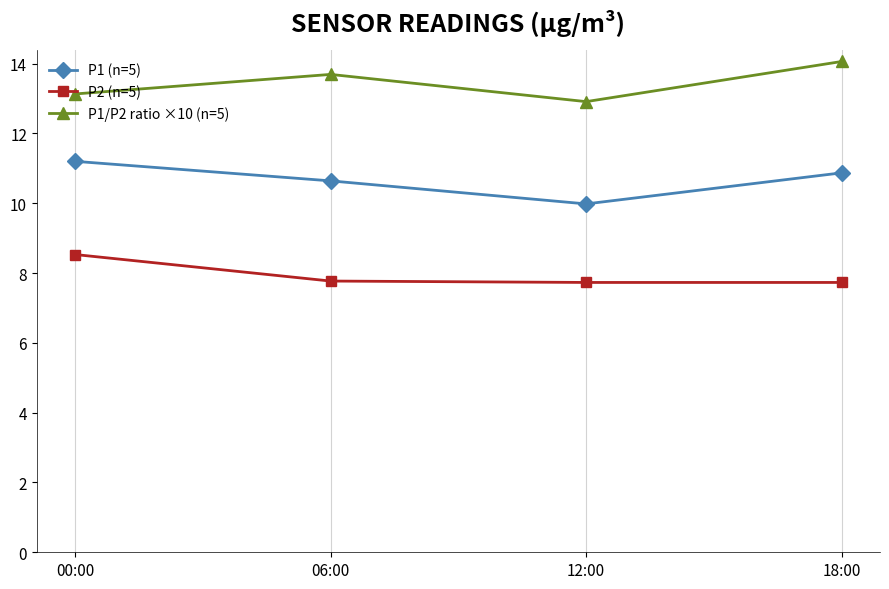

At which label is P1 (n=5) closest to 10?

12:00